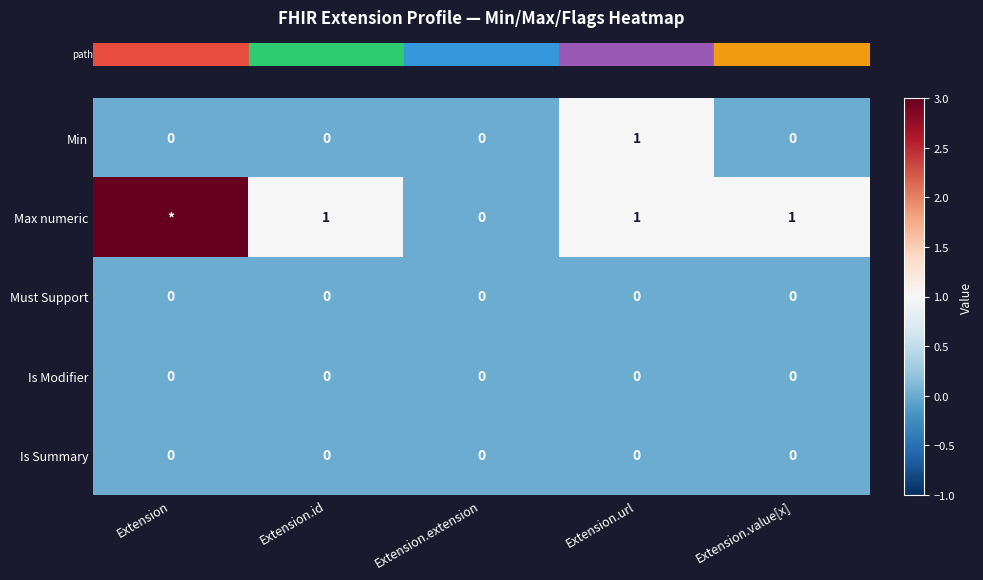

Which has a higher value, Extension or Extension.id?

Extension